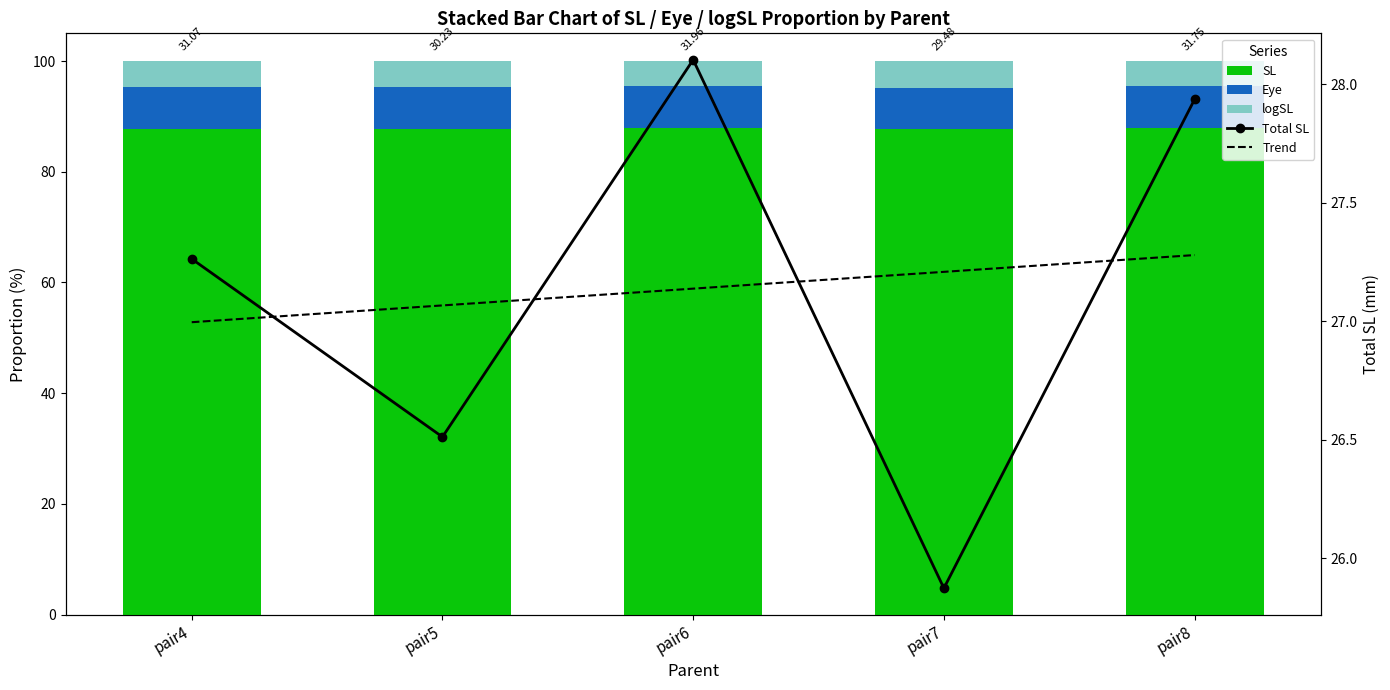

What is the difference between the maximum and minimum values in the Trend series?

0.3